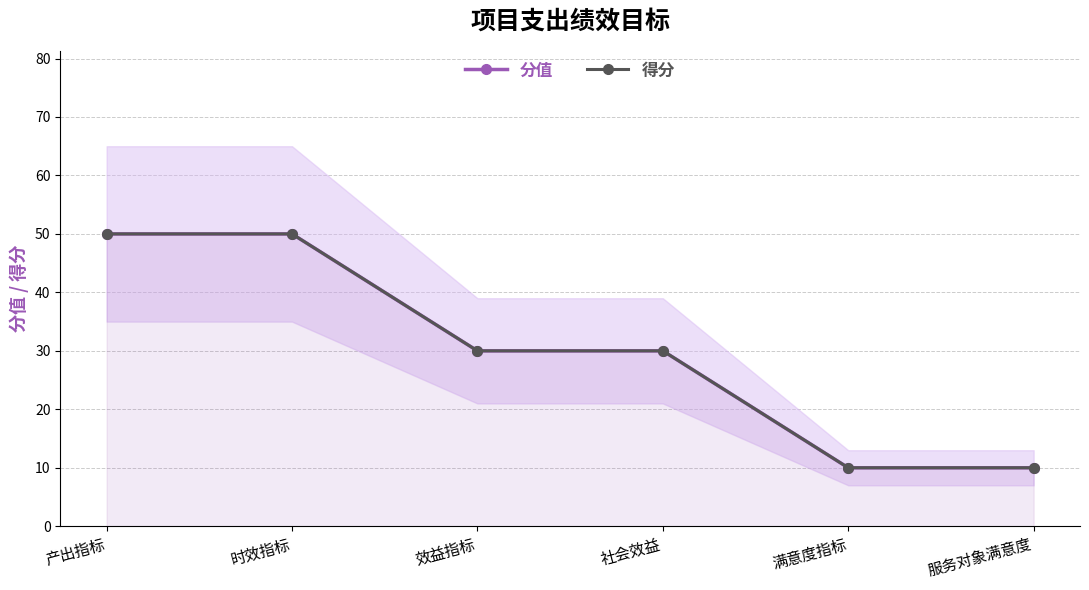

True or false: 分值 and 得分 cross at least once.

False